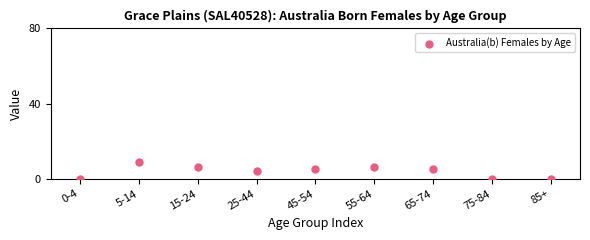

What is the average Y value?

4